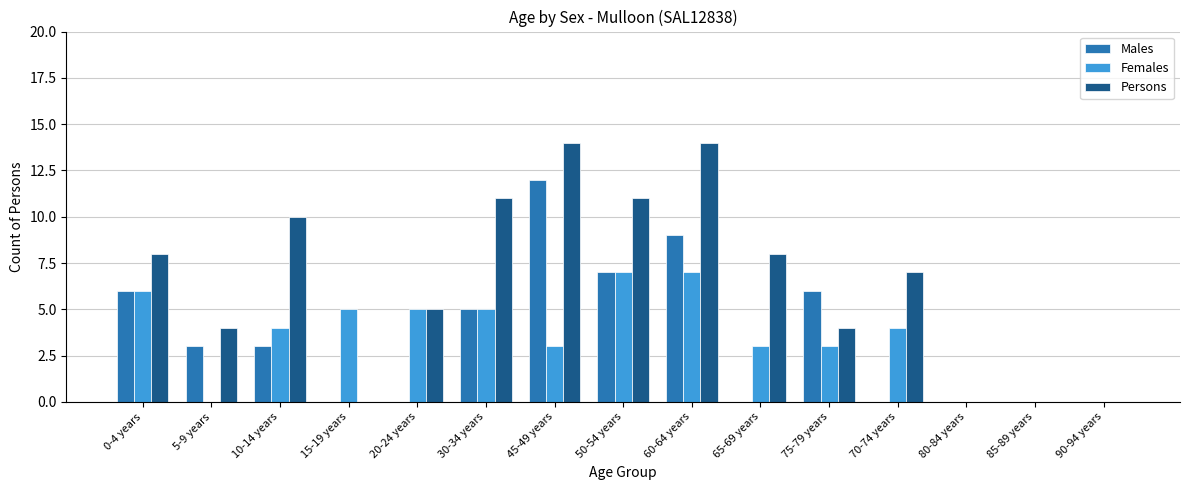

True or false: Persons has a value of -5 at 15-19 years.

False